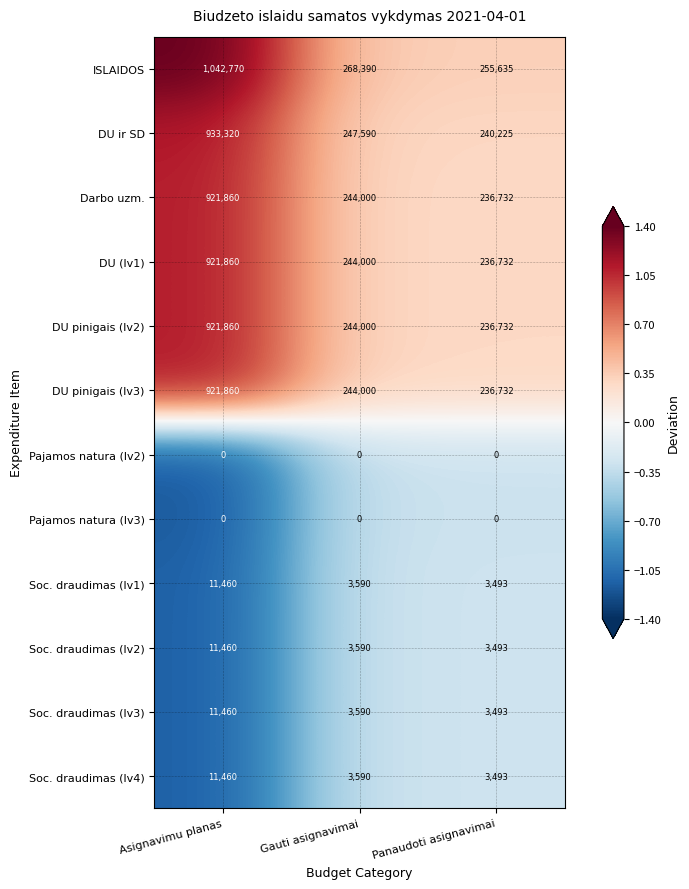

What is the smallest value displayed?

0